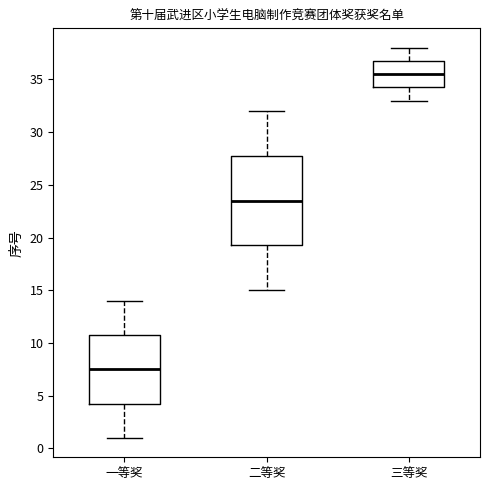

Which box is the tallest, from its lower edge to its upper edge?

二等奖